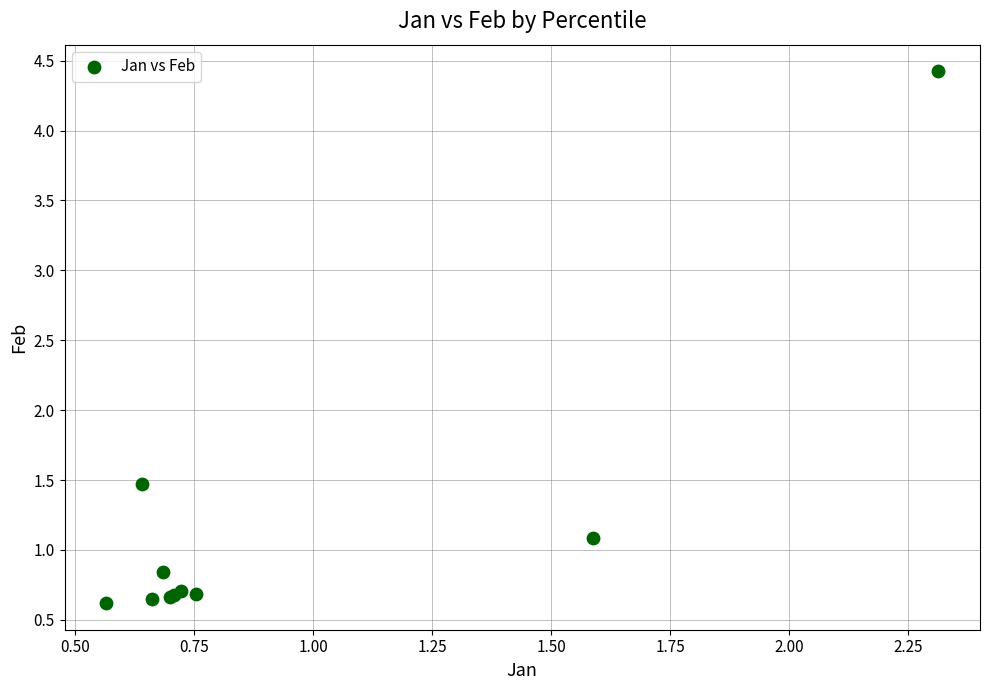

What Y value in the scatter plot is closest to 2?

1.5